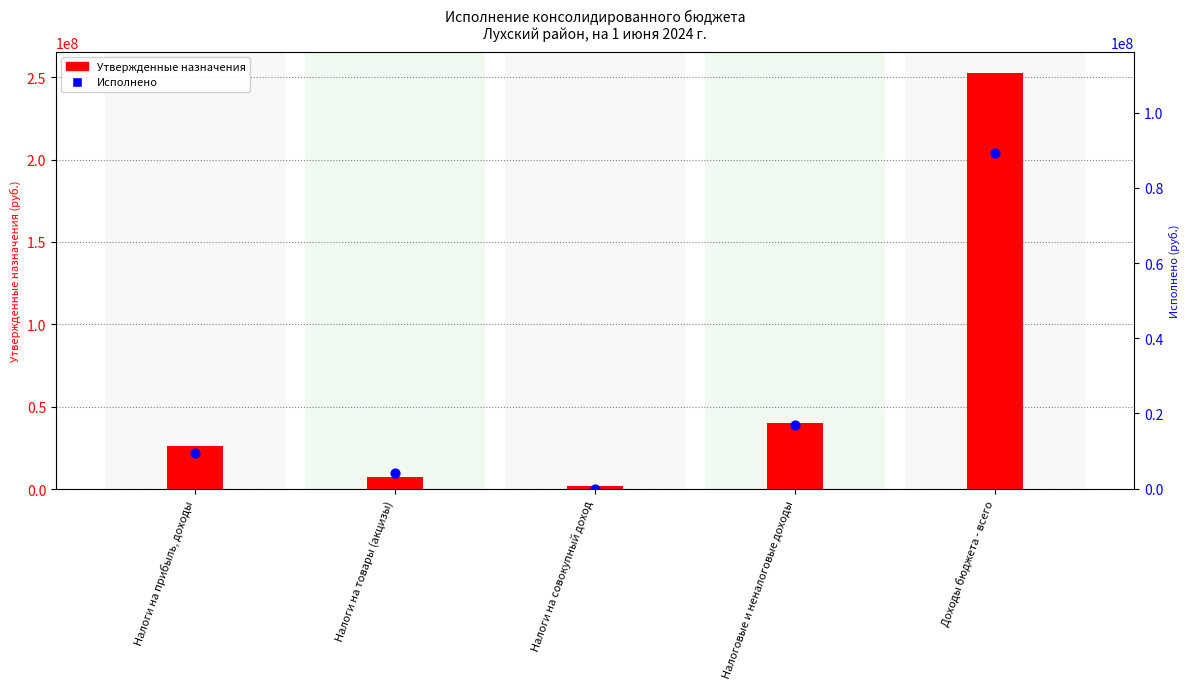

At how many categories does at least one series exceed 14904132?

3